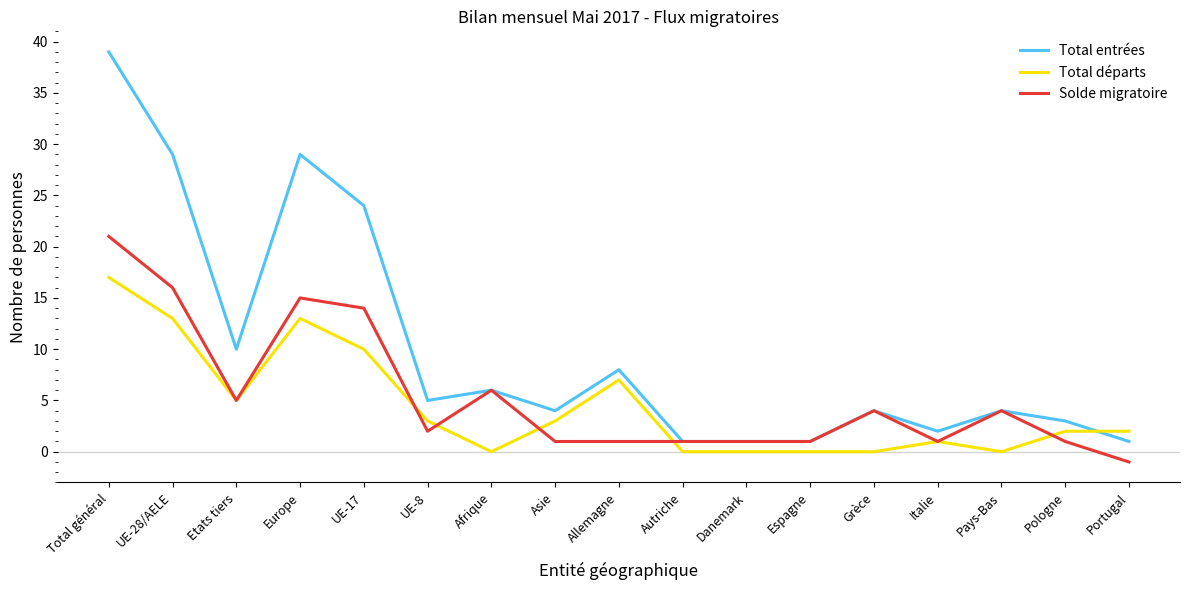

What is the total value across all series at Pologne?

6